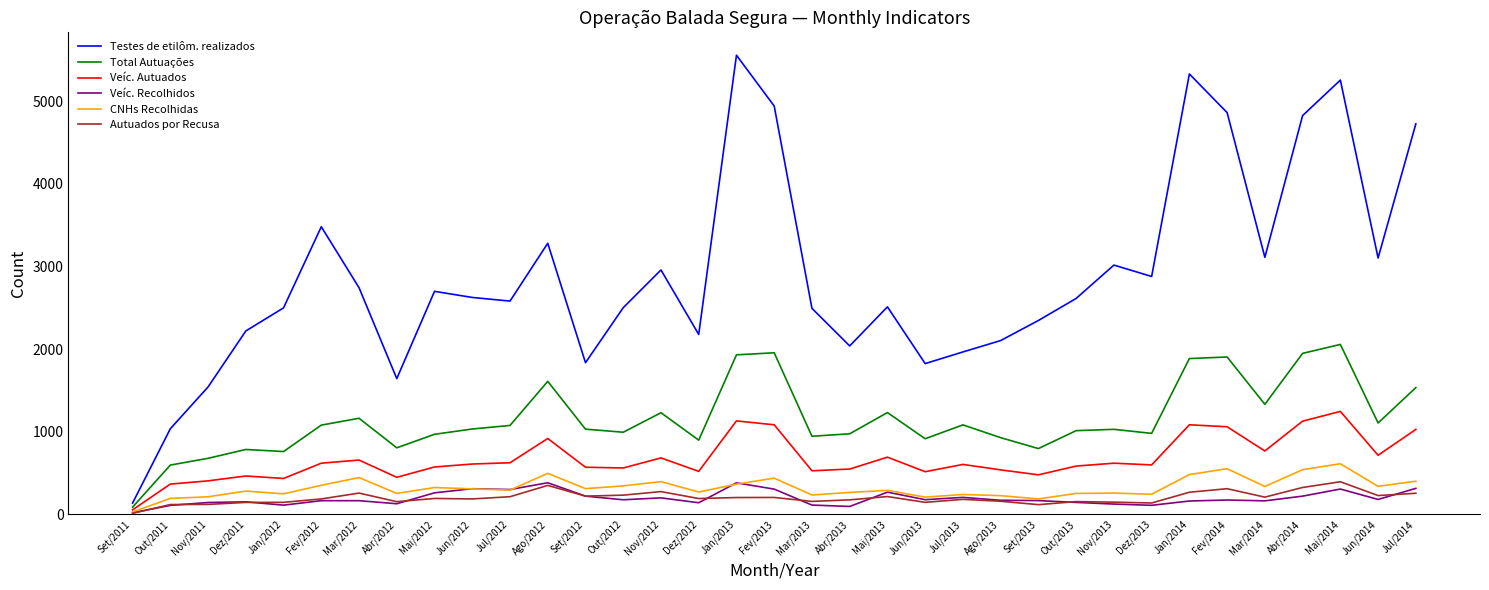

Where is Testes de etilôm. realizados nearest to the value 2846?

Dez/2013